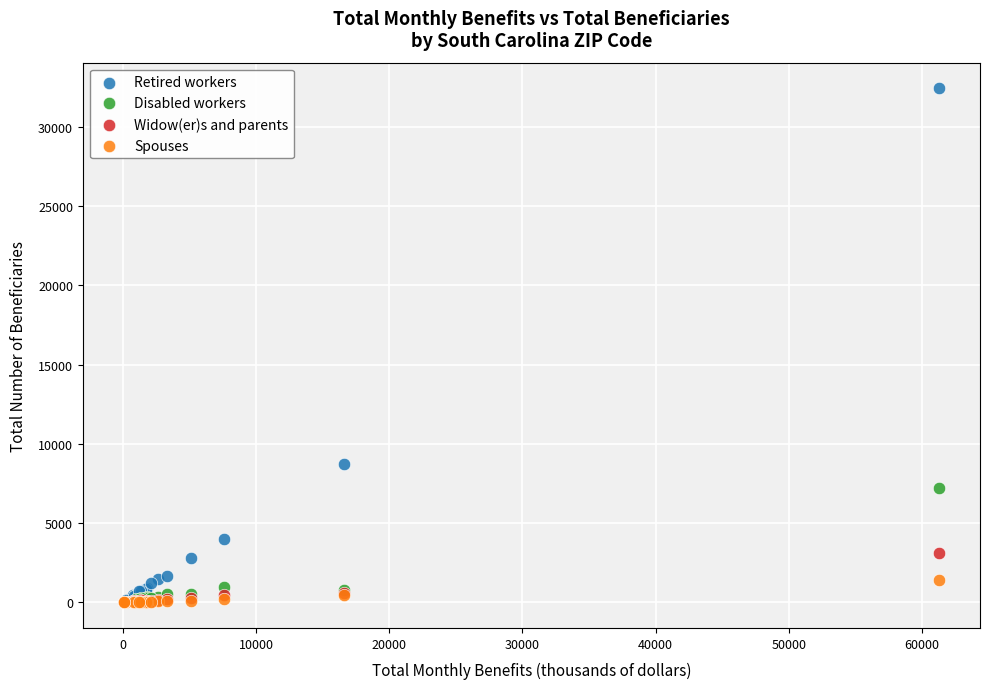

Which series has the widest spread of Y values?

Retired workers